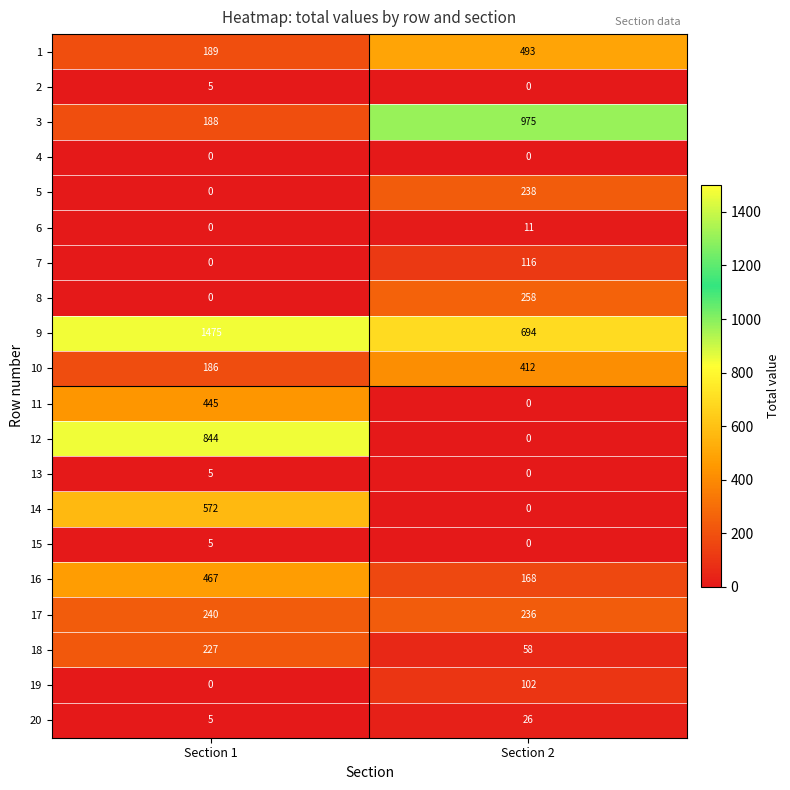

What is the highest value of the 19 series?

102